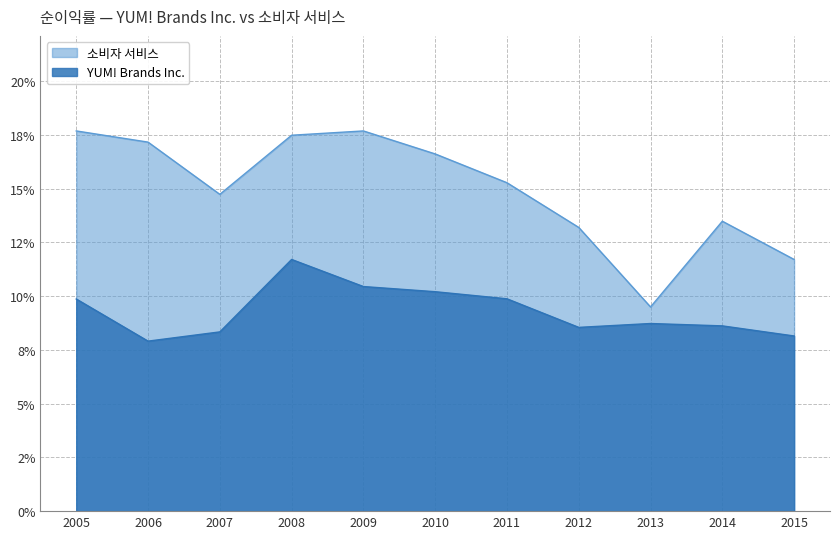

At which category does YUM! Brands Inc. reach its first local peak?

2008